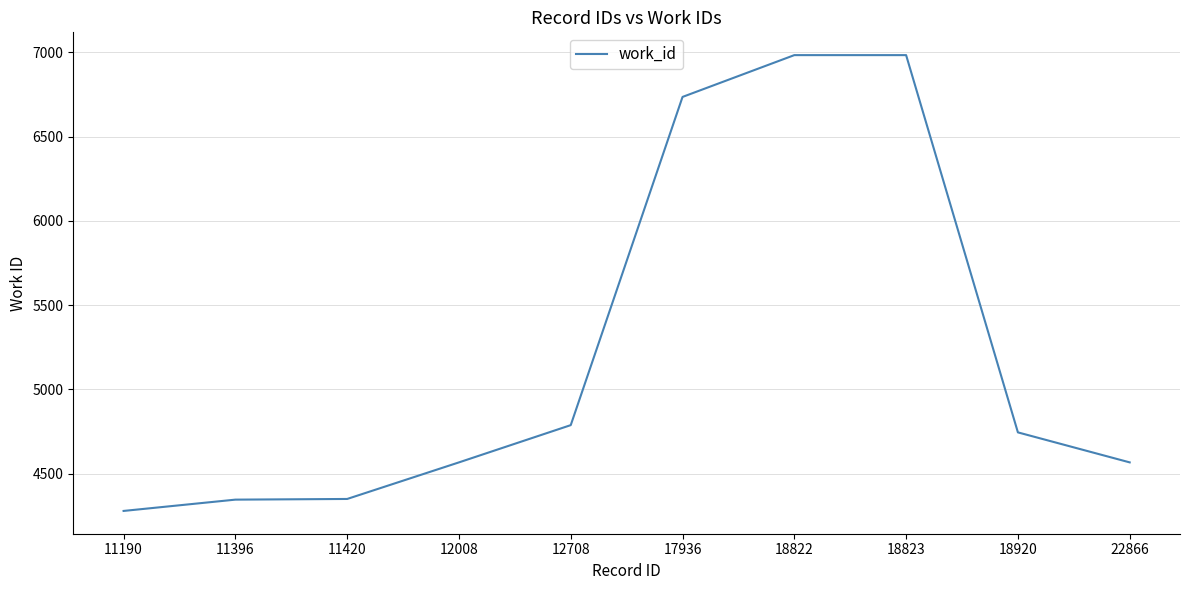

Read the value at 11190.

4279